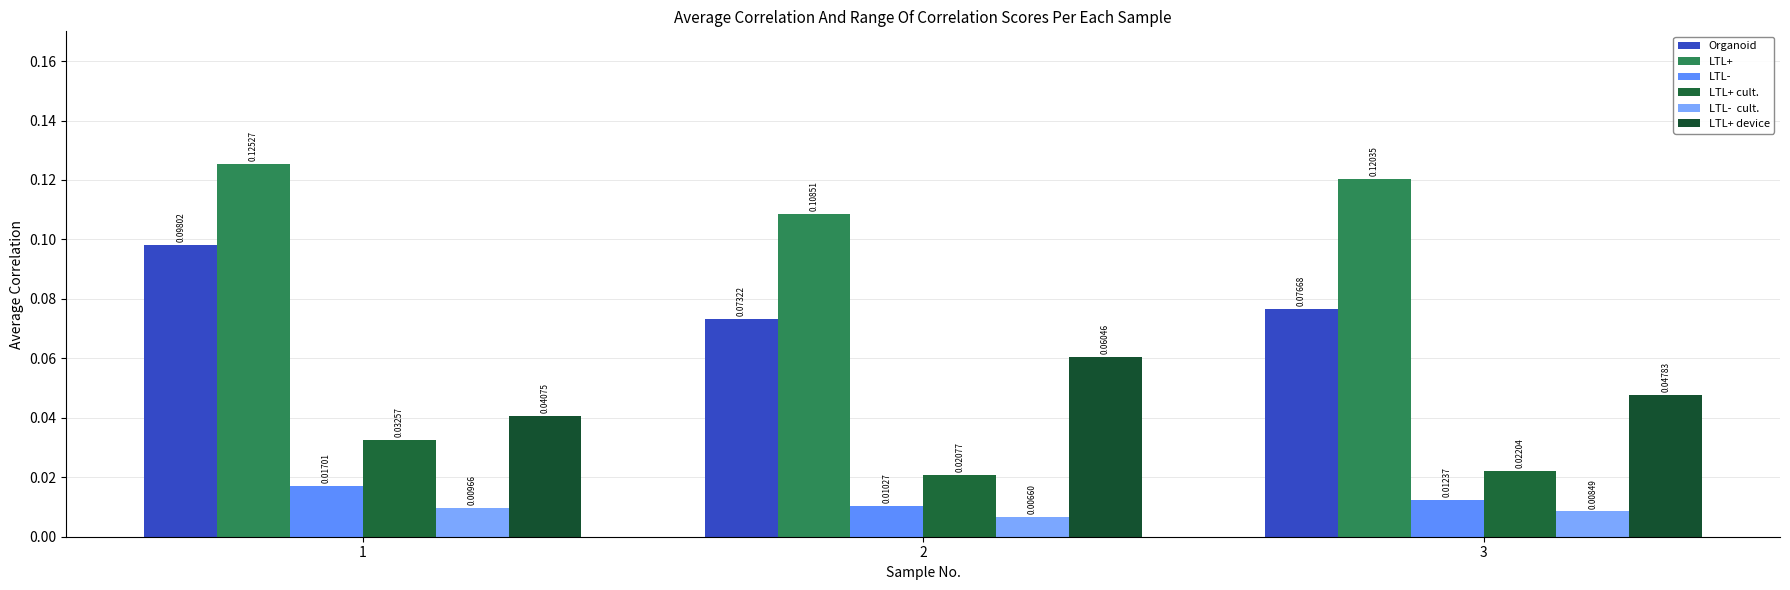

Are the bars horizontal?

No